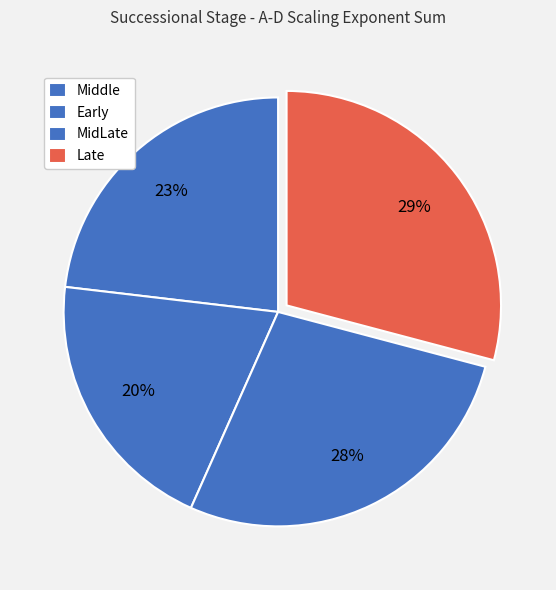

Count the number of slices in the pie.

4